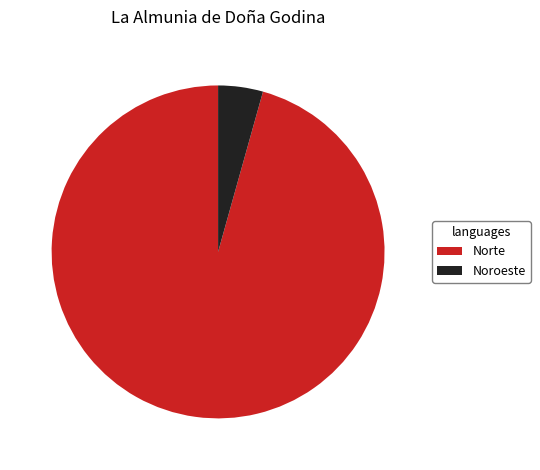

Is there any slice that represents more than half of the pie?

Yes